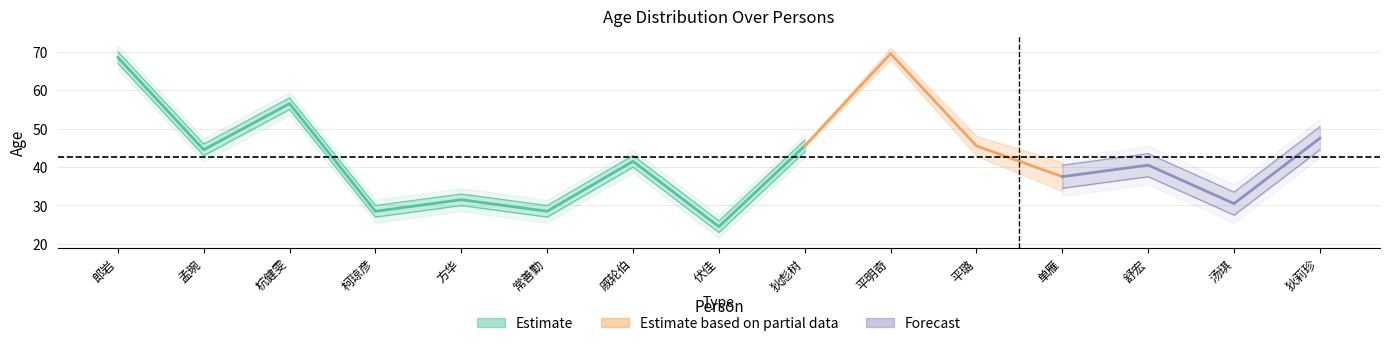

At which label does age_computed reach its minimum?

伏佳